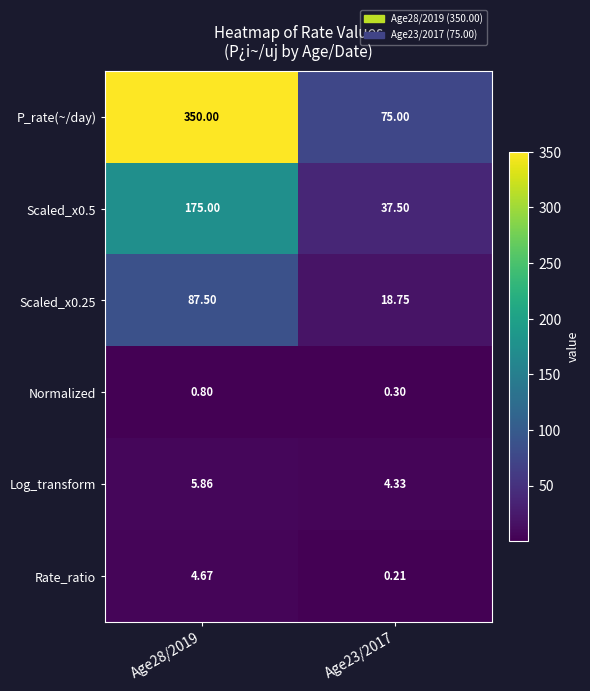

Which series changed the most between Age28/2019 and Age23/2017?

P_rate(~/day)